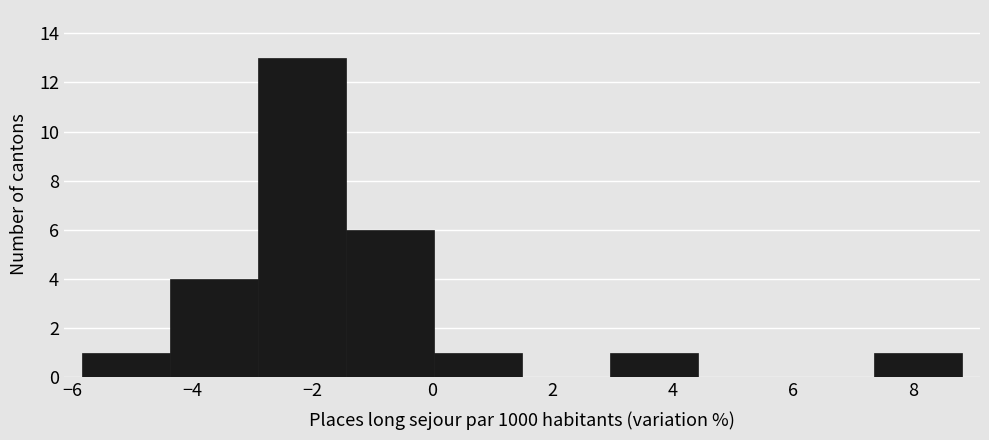

Reading left to right, transcribe this chart: for each bar, give the range it covers on the x-axis and its height. Neither the bar edges nor the heights are printed on the chart, so give them approximately, as read against the axes.

-5.8 to -4.4: 1
-4.4 to -3.0: 4
-3.0 to -1.4: 13
-1.4 to 0.0: 6
0.0 to 1.4: 1
1.4 to 3.0: 0
3.0 to 4.4: 1
4.4 to 5.8: 0
5.8 to 7.4: 0
7.4 to 8.8: 1